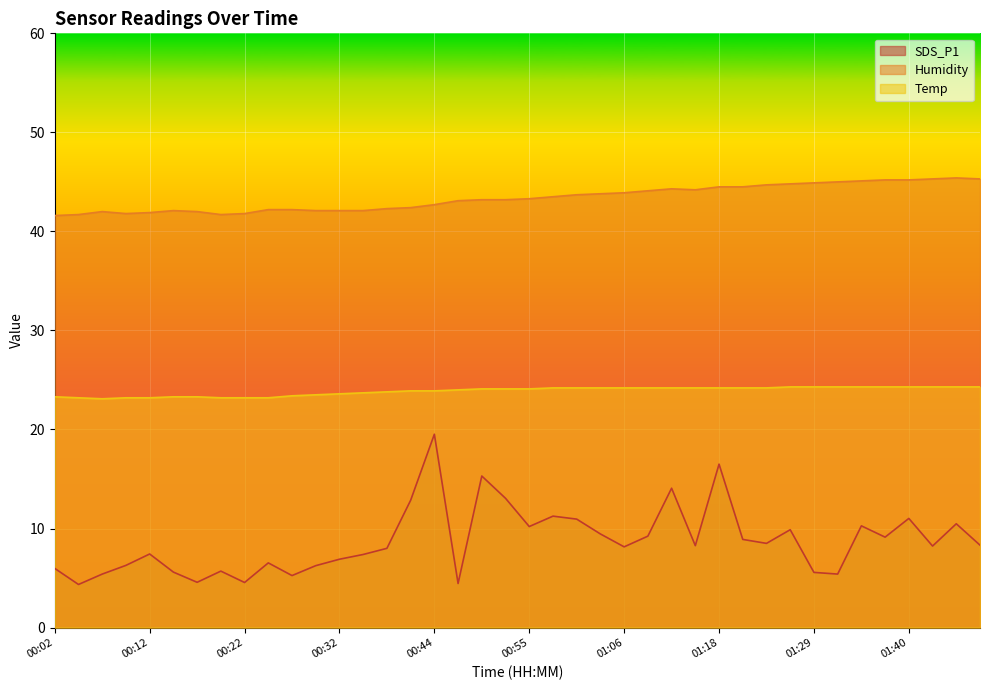

True or false: SDS_P1 and Humidity cross at least once.

False